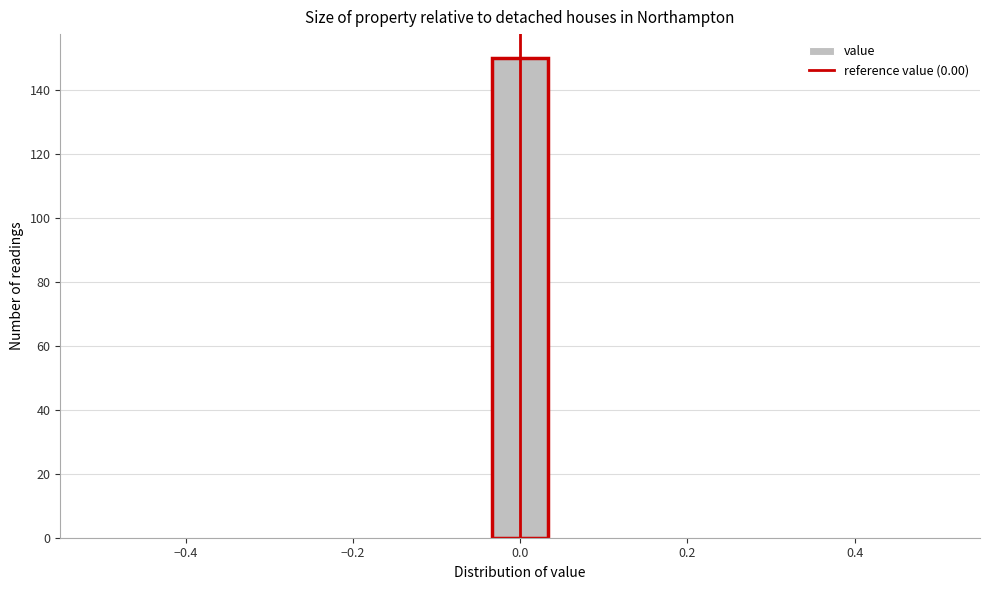

Read against the x-axis, roughly where is the centre of the tallest bar?

0.00